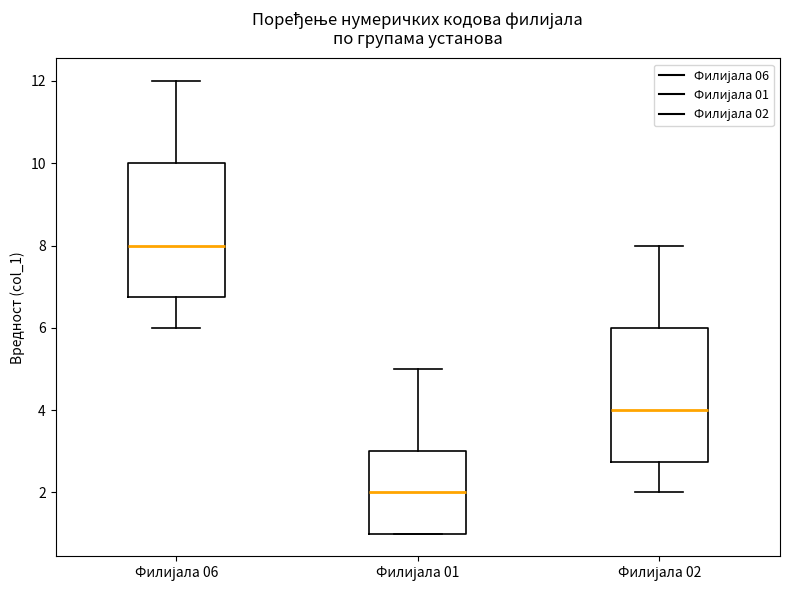

Reading left to right, transcribe this box plot: for each box, give where its median line is, the range the box spans, and where its two whiskers end, as read against the y-axis. The values are not printed on the chart, so give them approximately, as read against the axis.

Филијала 06: median 8.0, box 6.8 to 10.0, whiskers 6.0 to 12.0
Филијала 01: median 2.0, box 1.0 to 3.0, whiskers 1.0 to 5.0
Филијала 02: median 4.0, box 2.8 to 6.0, whiskers 2.0 to 8.0